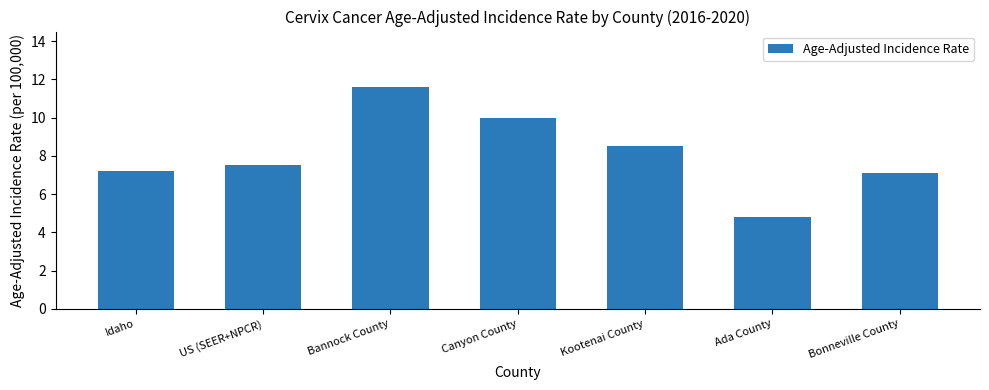

What is the label of the 1st bar from the right?

Bonneville County